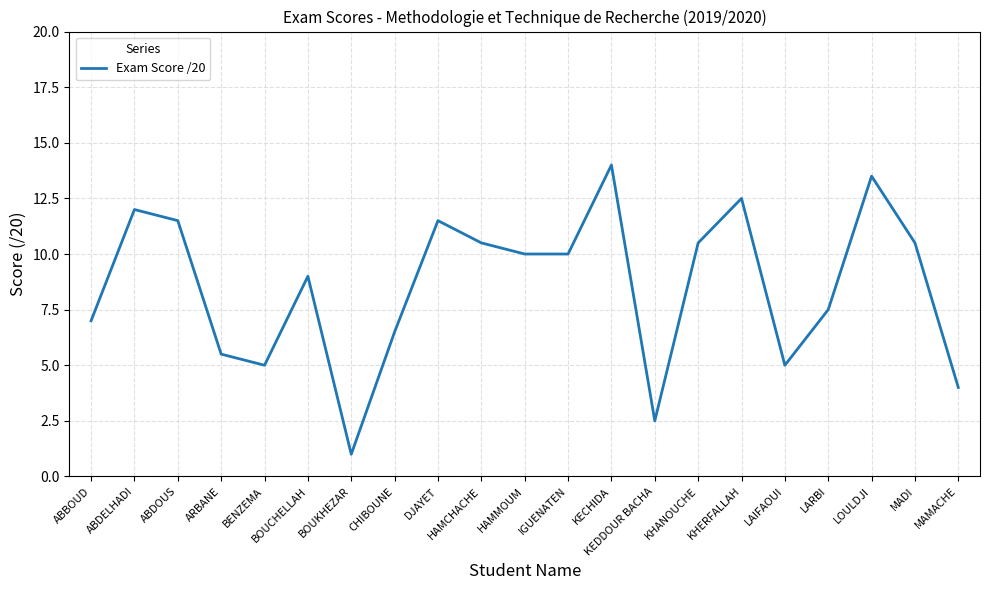

What is the difference between the values at MAMACHE and BENZEMA?

1.0